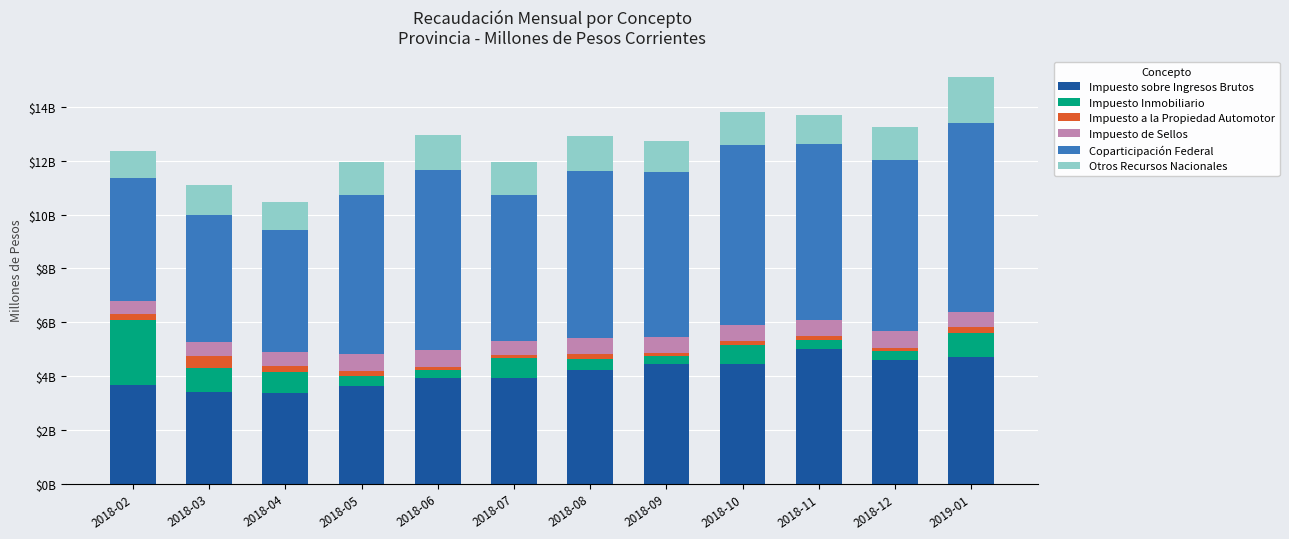

What is the total value across all series at 2018-05?

12.0